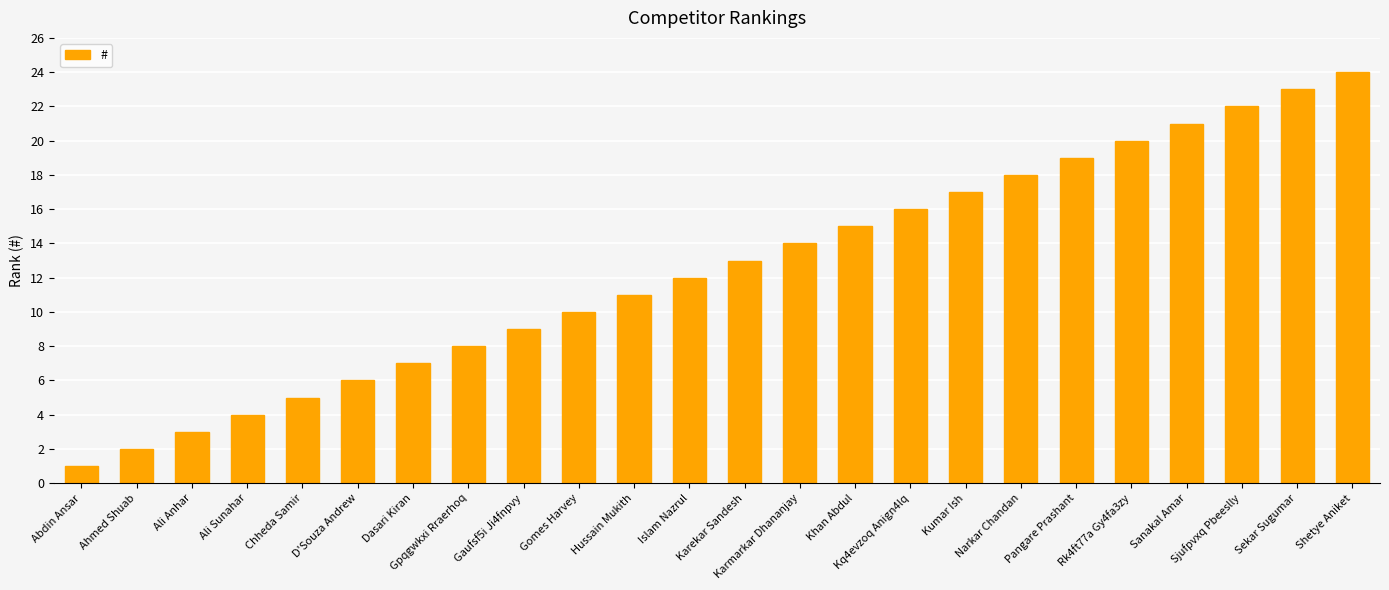

What is the label of the 9th bar from the right?

Kq4evzoq Anign4lq